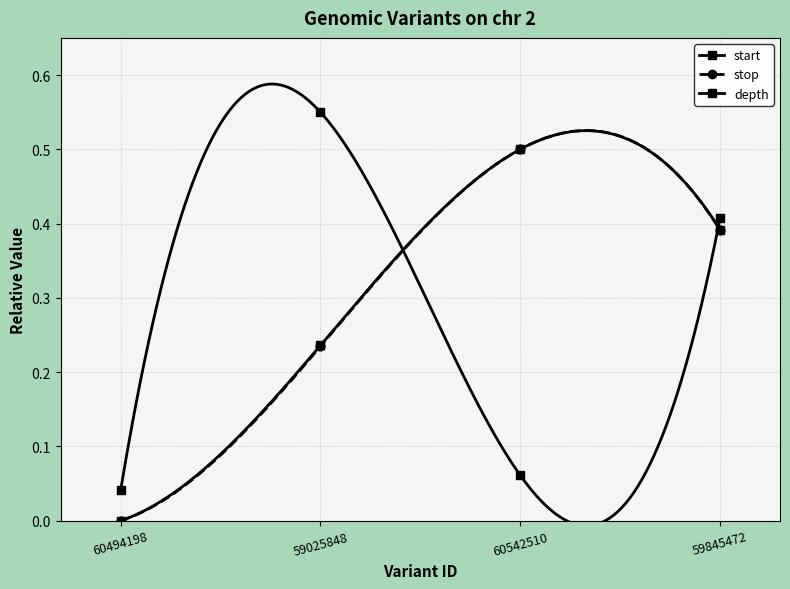

At how many categories does at least one series exceed 0?

4